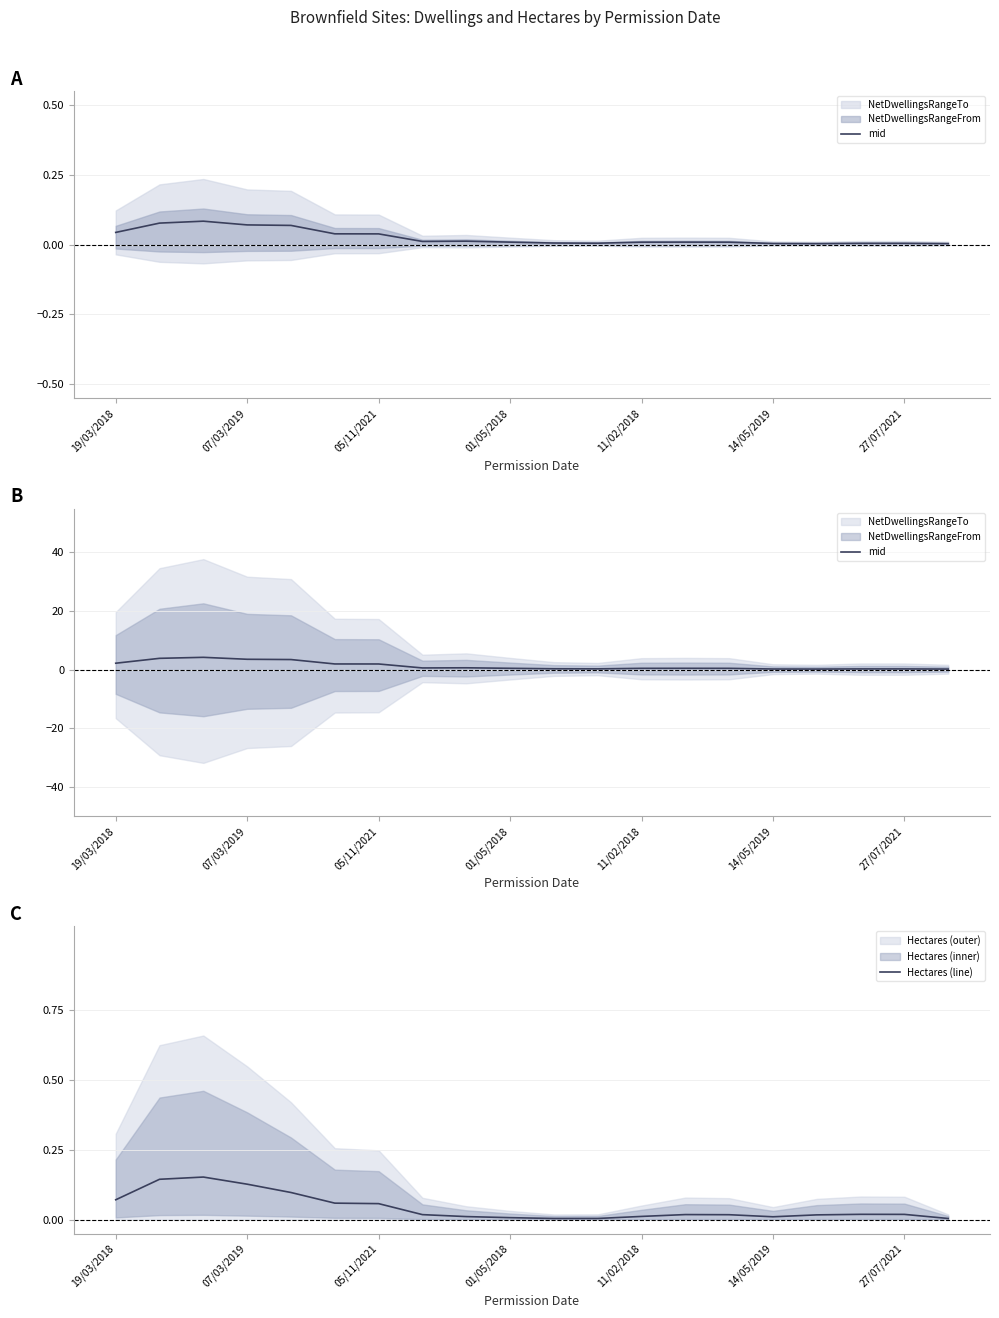

The value of Hectares (line) at 14/05/2019 is 0.0. True or false?

True